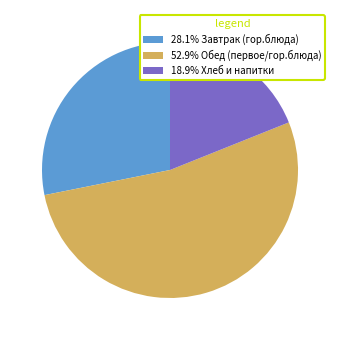

Approximately how many times larger is the value at 52.9% Обед (первое/гор.блюда) compared to 28.1% Завтрак (гор.блюда)?

1.9